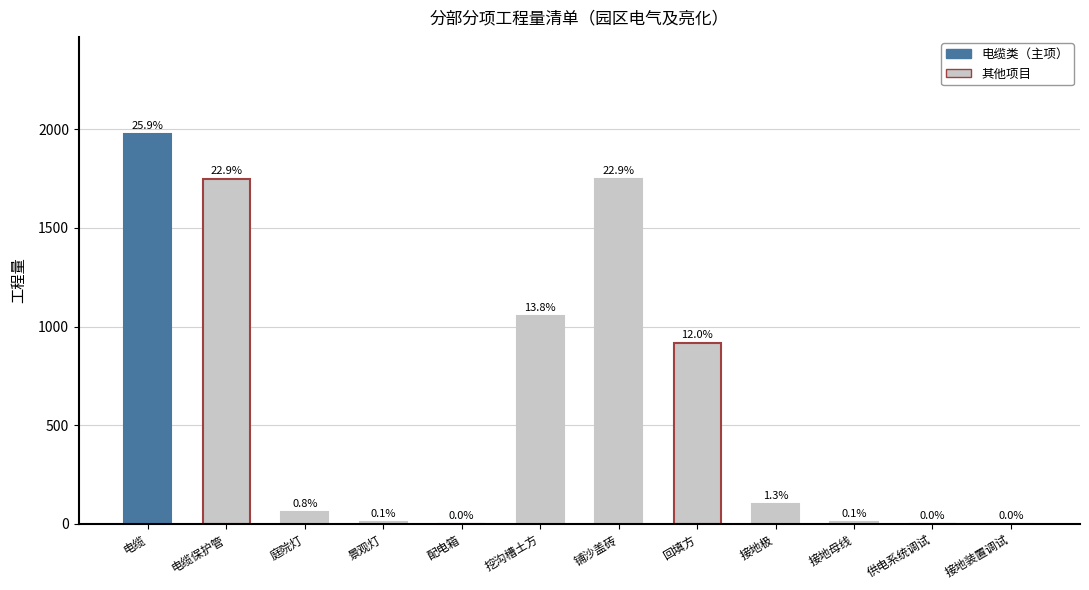

Reading left to right, extract all data points from this chart.

1975.2	1748.5	62.0	8.0	1.0	1054.3	1748.5	914.5	102.0	10.0	1.0	1.0